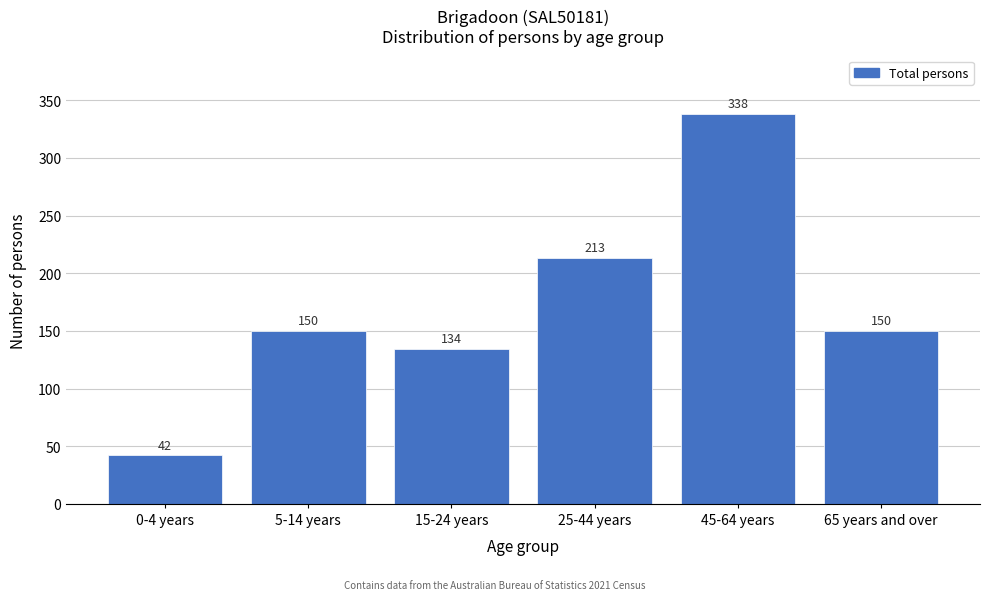

Reading left to right, transcribe all the data shown in this chart.

0-4 years=42	5-14 years=150	15-24 years=134	25-44 years=213	45-64 years=338	65 years and over=150